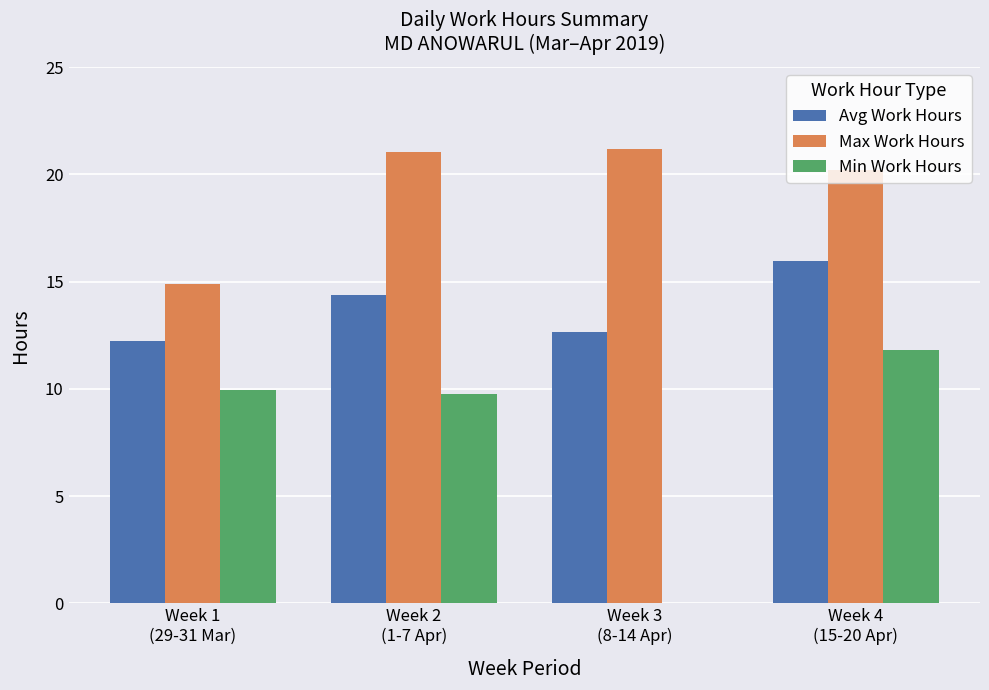

What is the greatest value displayed?

21.2